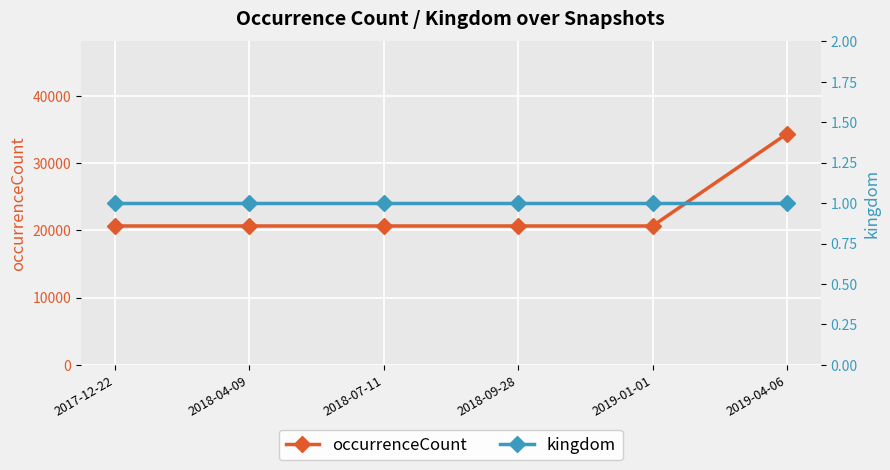

Is it true that kingdom equals 1 at 2018-07-11?

True